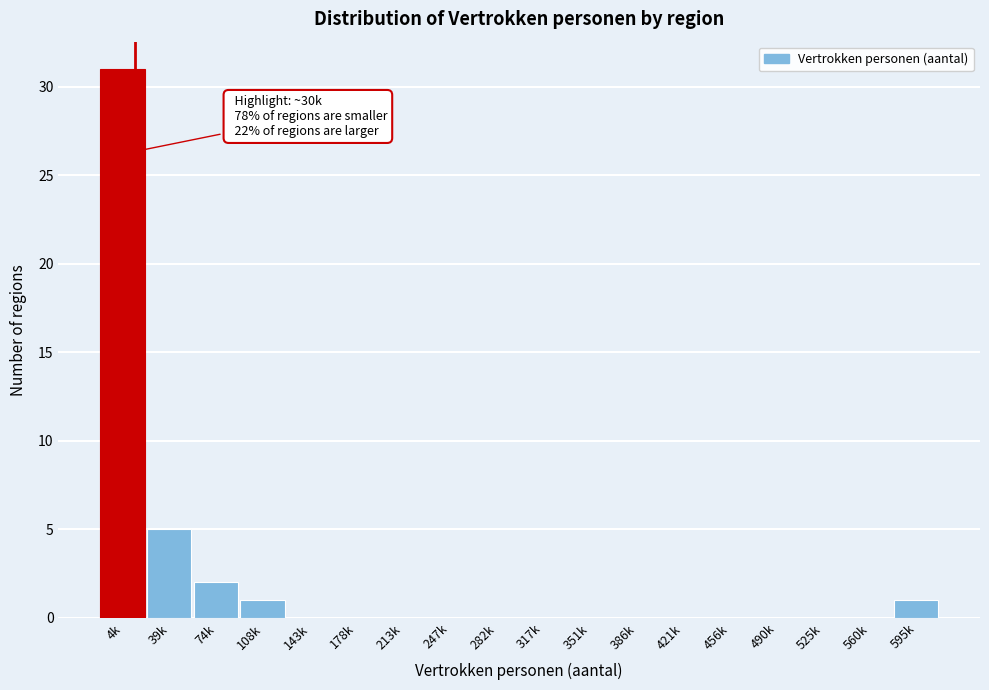

Reading left to right, list all the values displayed in this chart.

4k=31	39k=5	74k=2	108k=1	143k=0	178k=0	213k=0	247k=0	282k=0	317k=0	351k=0	386k=0	421k=0	456k=0	490k=0	525k=0	560k=0	595k=1